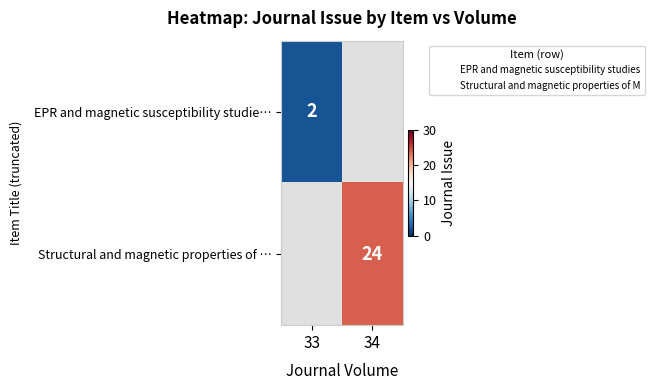

True or false: EPR and magnetic susceptibility studie… has a value of 0.5 at 33.

False